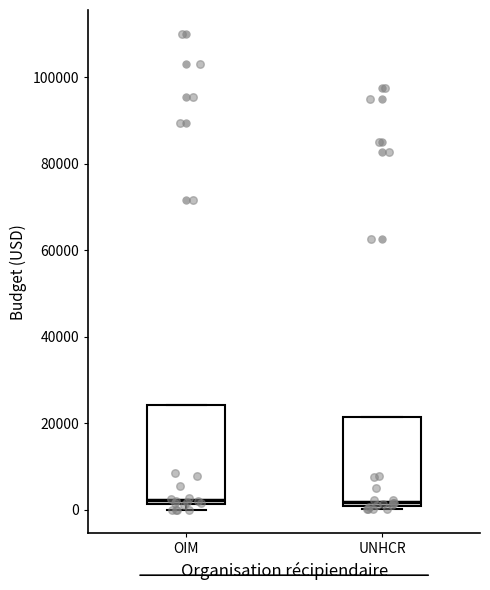

Reading left to right, transcribe this box plot: for each box, give where its median line is, the range the box spans, and where its two whiskers end, as read against the y-axis. The values are not printed on the chart, so give them approximately, as read against the axis.

OIM: median 2000 (just above the box's lower edge), box 2000 to 24000, whiskers 0 to 24000
UNHCR: median 2000, box 0 to 22000, whiskers 0 (just below the box's lower edge) to 22000